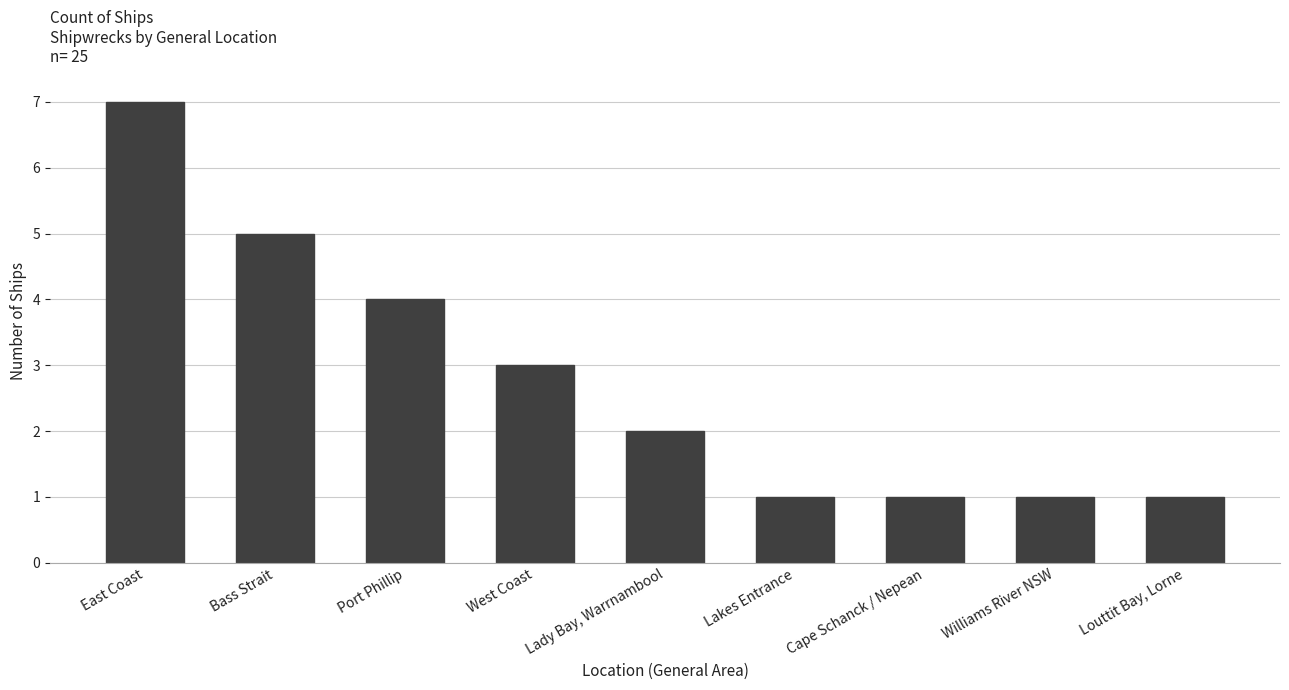

What is the value of the 8th bar from the left?

1